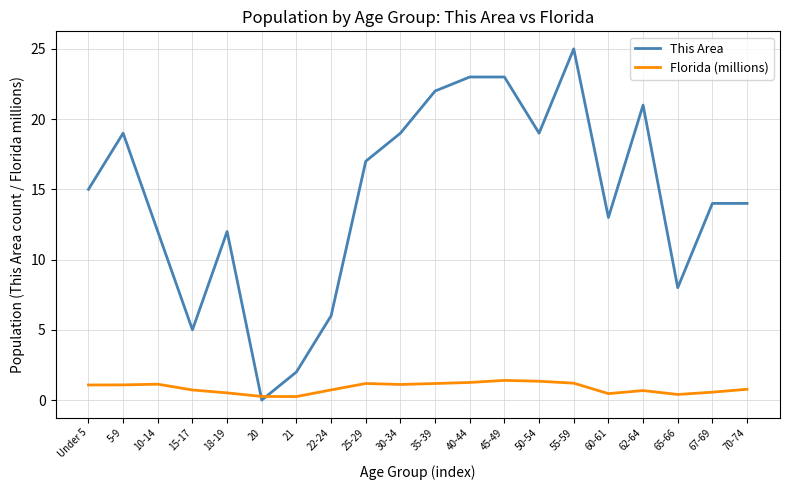

True or false: This Area has a value of 22.0 at 35-39.

True